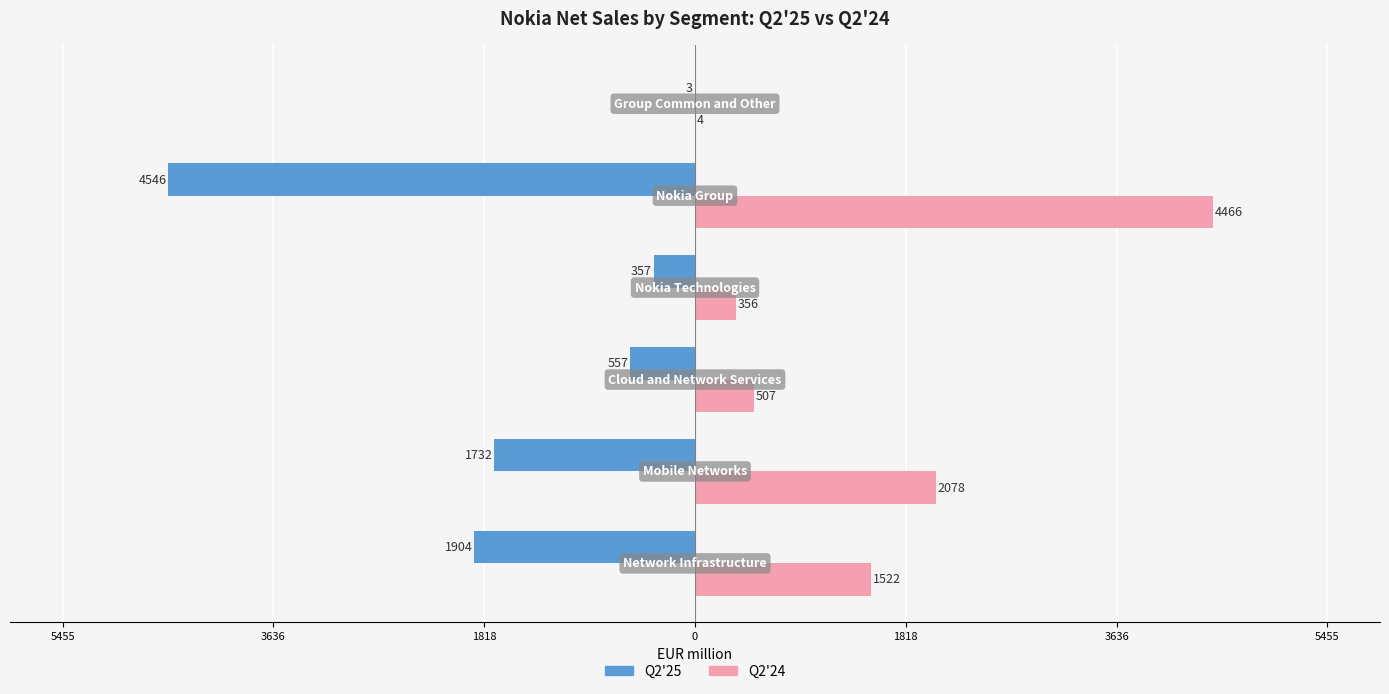

What are all the series names shown in the legend?

Q2'25, Q2'24